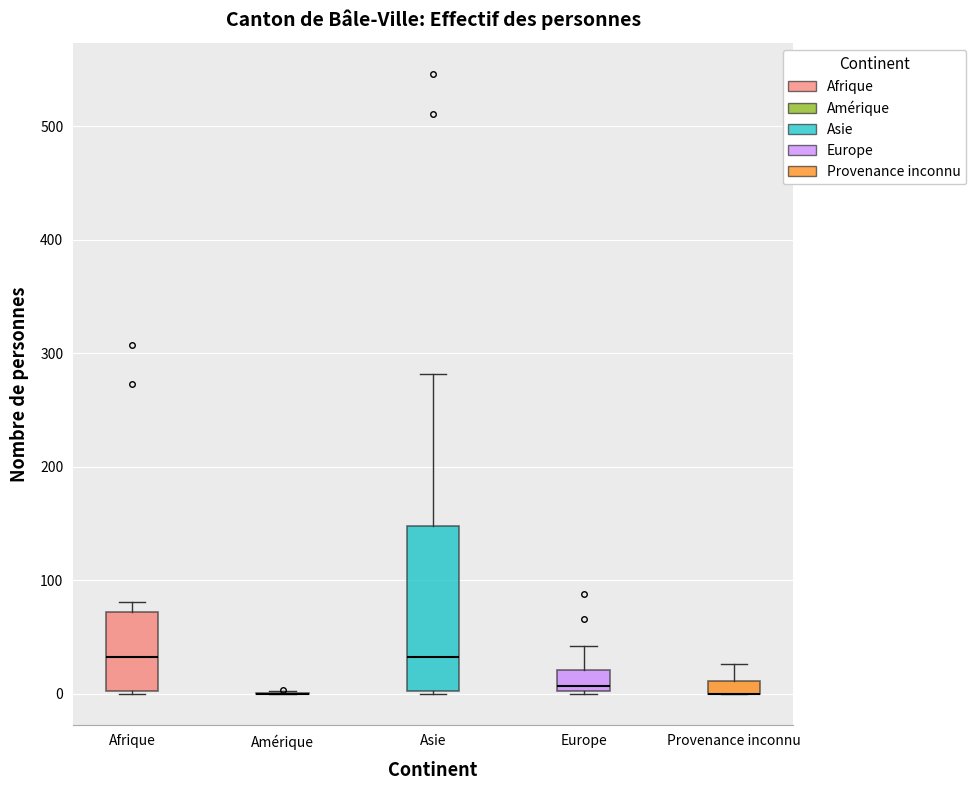

Comparing the boxes themselves (not the whiskers), which one is the tallest?

Asie